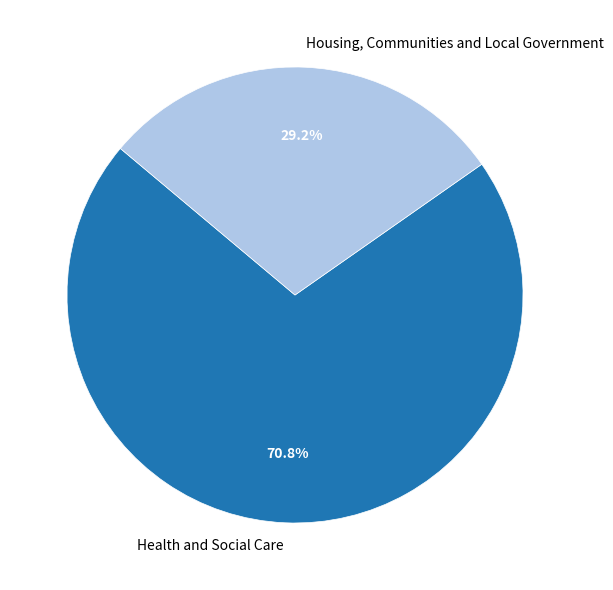

Approximately how many times larger is the value at Housing, Communities and Local Government compared to Health and Social Care?

0.4